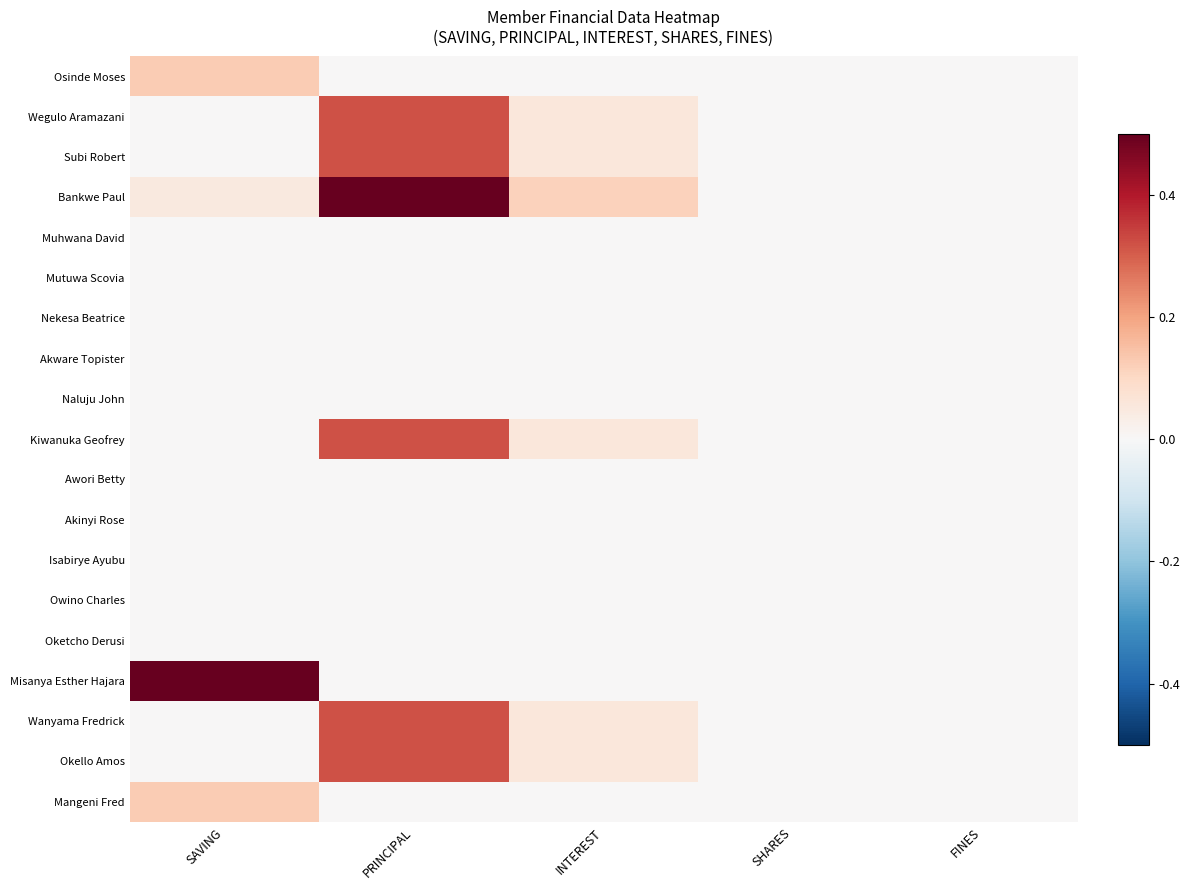

Between SAVING and INTEREST, which series saw the biggest shift?

Misanya Esther Hajara